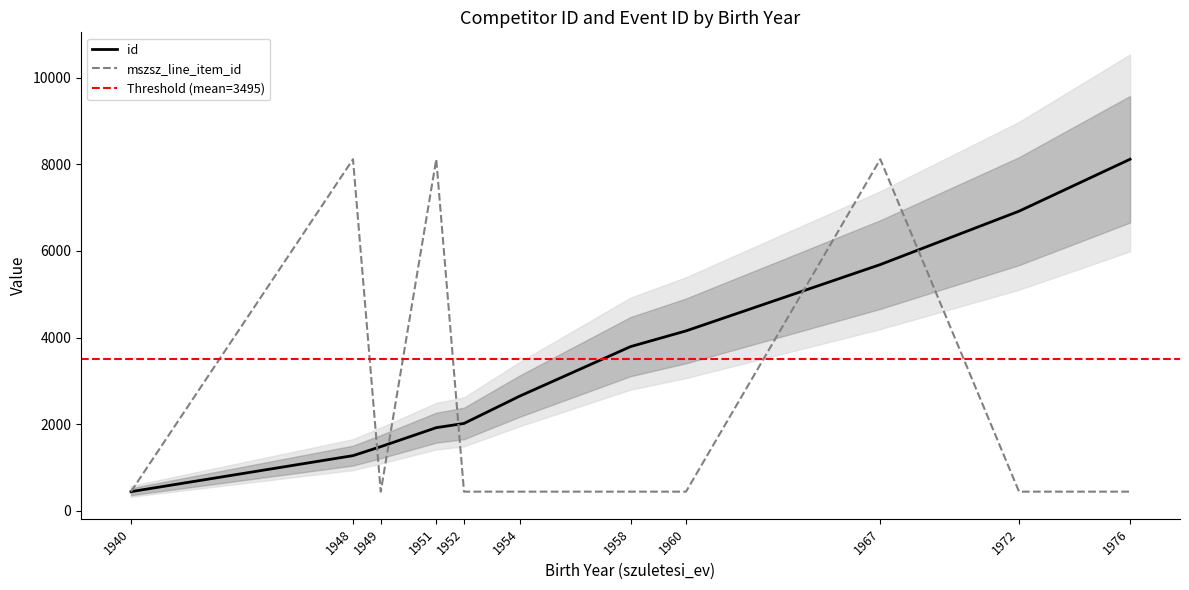

True or false: id and mszsz_line_item_id cross at least once.

True